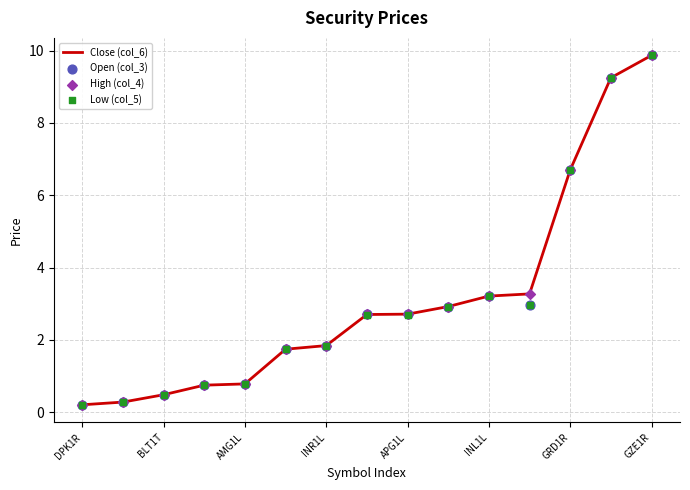

Which series reaches the maximum Y coordinate?

Close (col_6)